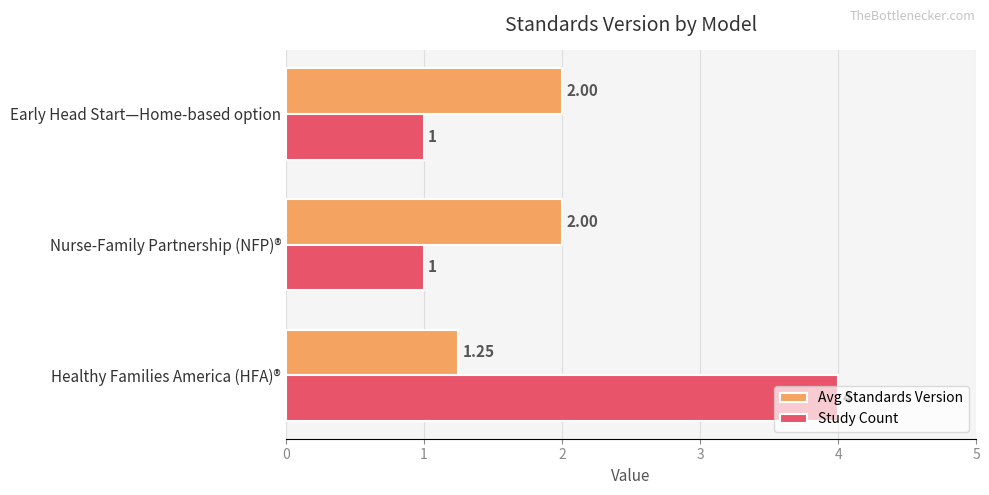

Which series has the largest total across all categories?

Study Count